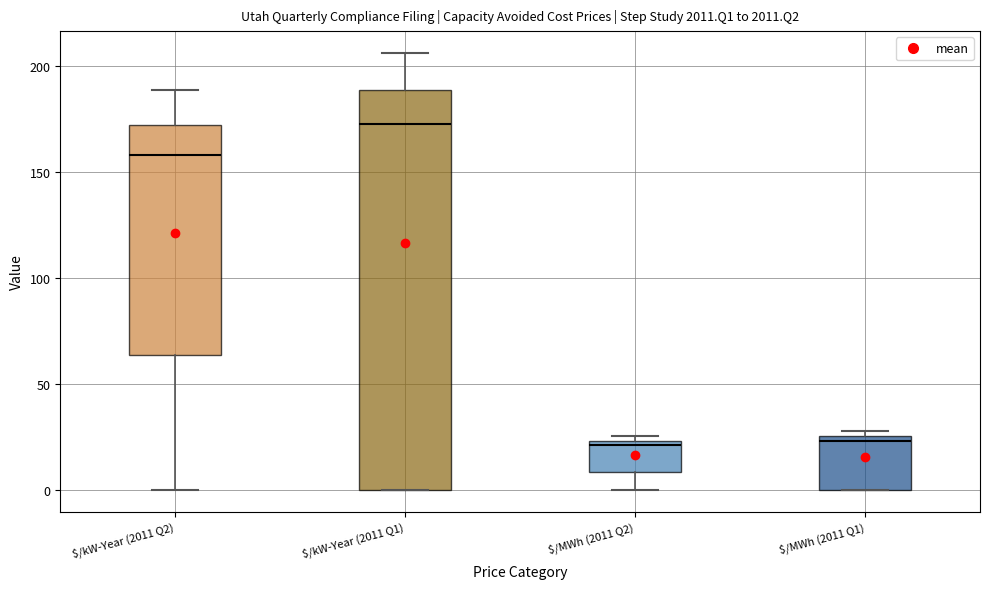

Which box is the tallest, from its lower edge to its upper edge?

$/kW-Year (2011 Q1)